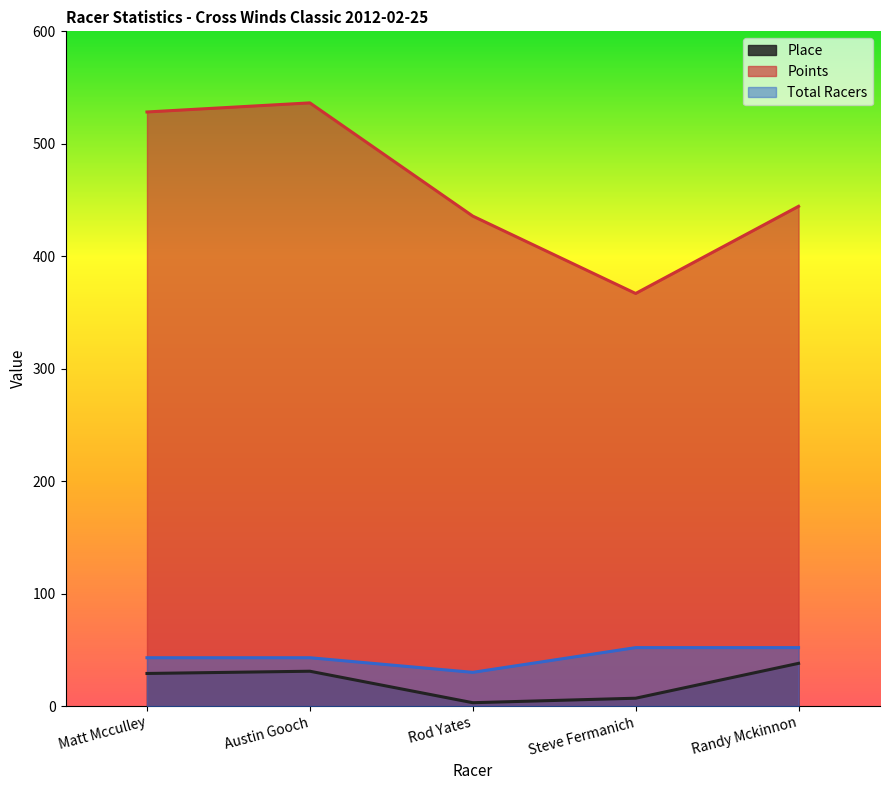

What position from the right is Randy Mckinnon?

1